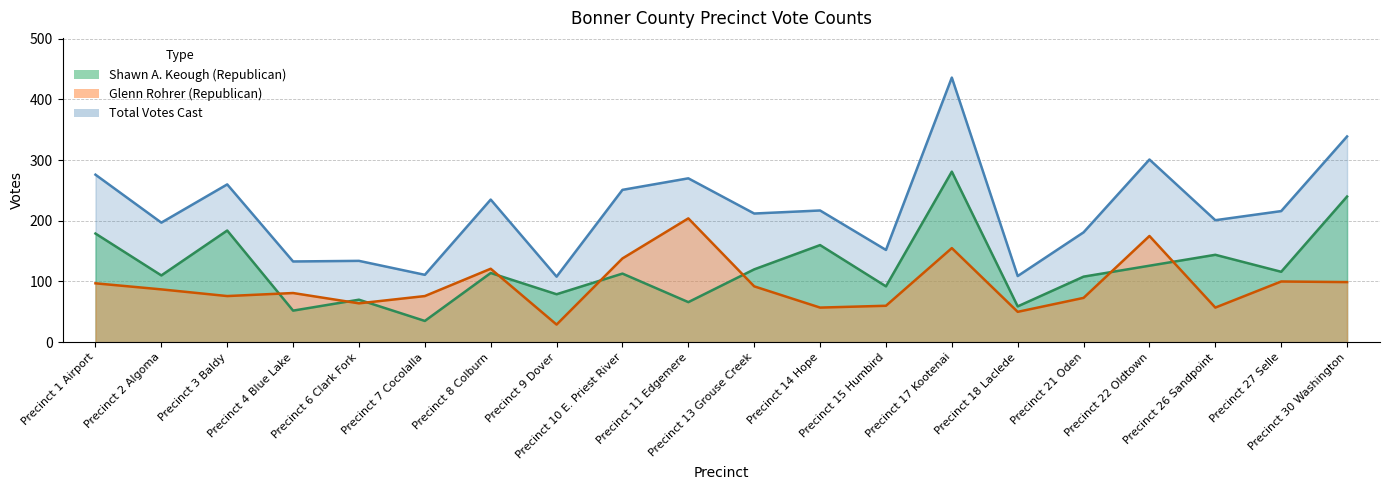

What is the value of the Glenn Rohrer (Republican) point at the 9th from the left?

138